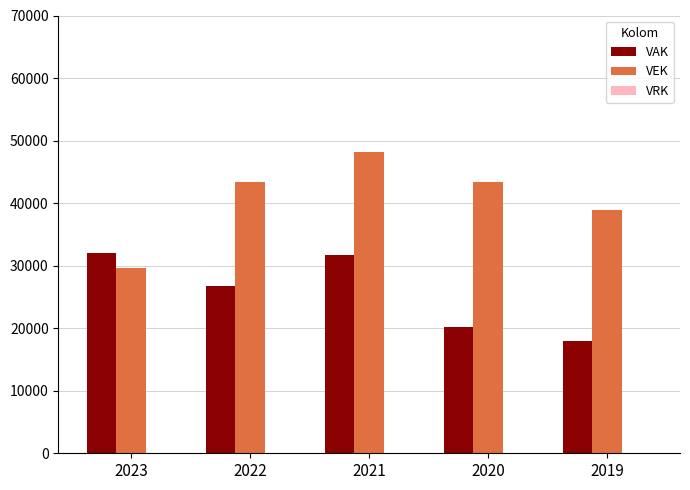

How many data points does each series have?

5